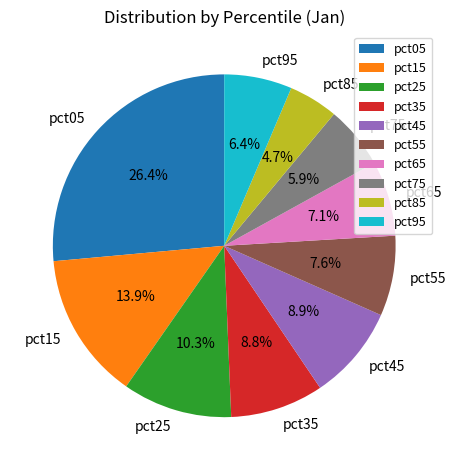

To the nearest percent, what percentage of the pie is pct05?

26%